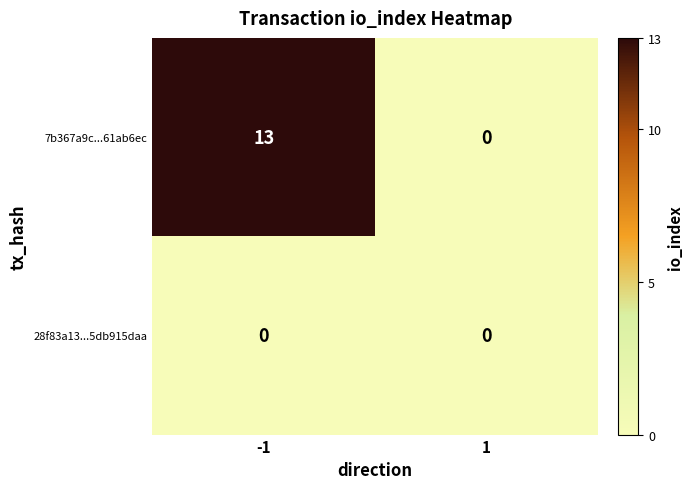

Reading left to right, extract all data points from this chart.

7b367a9c...61ab6ec: 13	0
28f83a13...5db915daa: 0	0